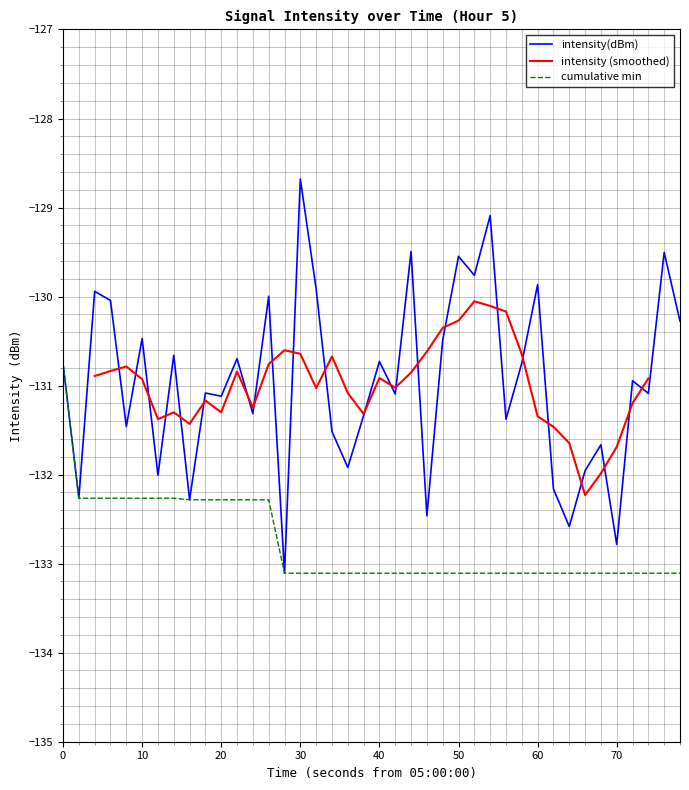

True or false: intensity(dBm) has a value of -67.9 at 50.

False